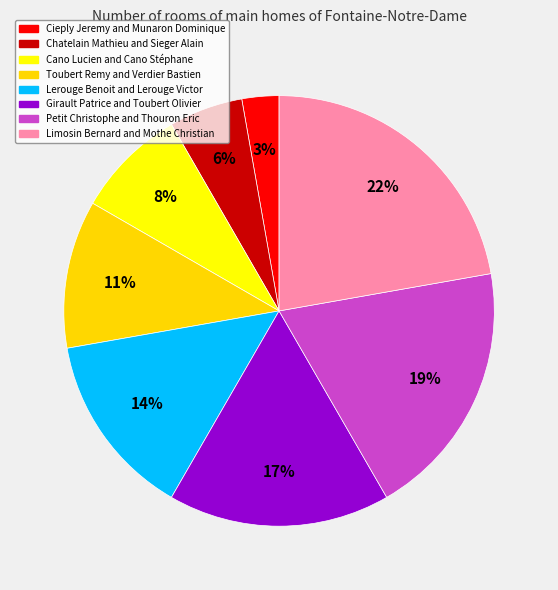

Combined, do Chatelain Mathieu and Sieger Alain and Cano Lucien and Cano Stéphane account for over 50%?

No